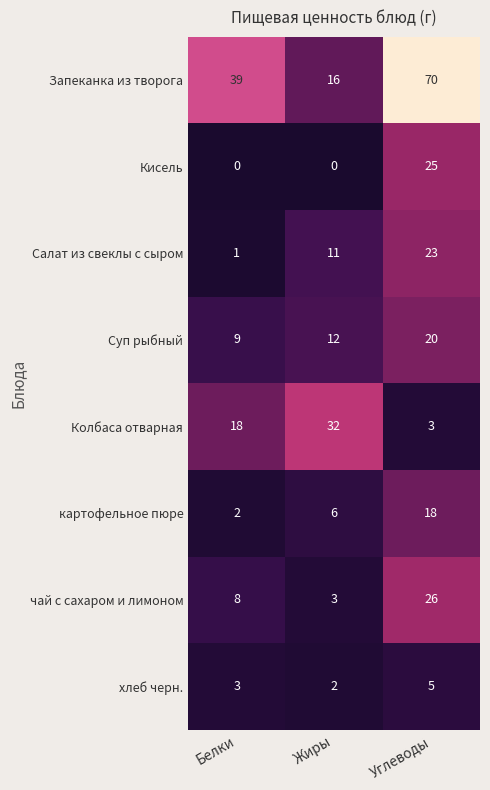

Reading left to right, what are all the values shown in this chart?

Запеканка из творога: 39	16	70
Кисель: 0	0	25
Салат из свеклы с сыром: 1	11	23
Суп рыбный: 9	12	20
Колбаса отварная: 18	32	3
картофельное пюре: 2	6	18
чай с сахаром и лимоном: 8	3	26
хлеб черн.: 3	2	5